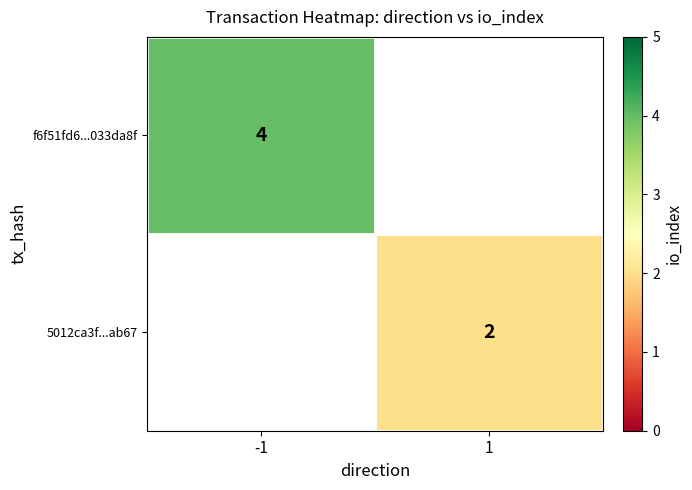

Is it true that 5012ca3f...ab67 equals 3 at 1?

False